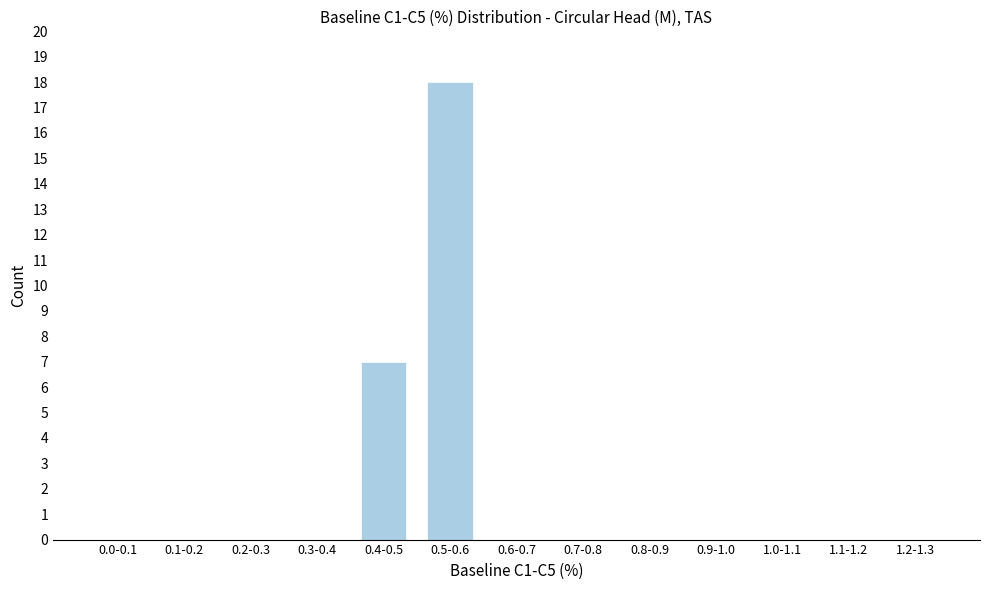

Reading left to right, list all the values displayed in this chart.

0.0-0.1=0	0.1-0.2=0	0.2-0.3=0	0.3-0.4=0	0.4-0.5=7	0.5-0.6=18	0.6-0.7=0	0.7-0.8=0	0.8-0.9=0	0.9-1.0=0	1.0-1.1=0	1.1-1.2=0	1.2-1.3=0